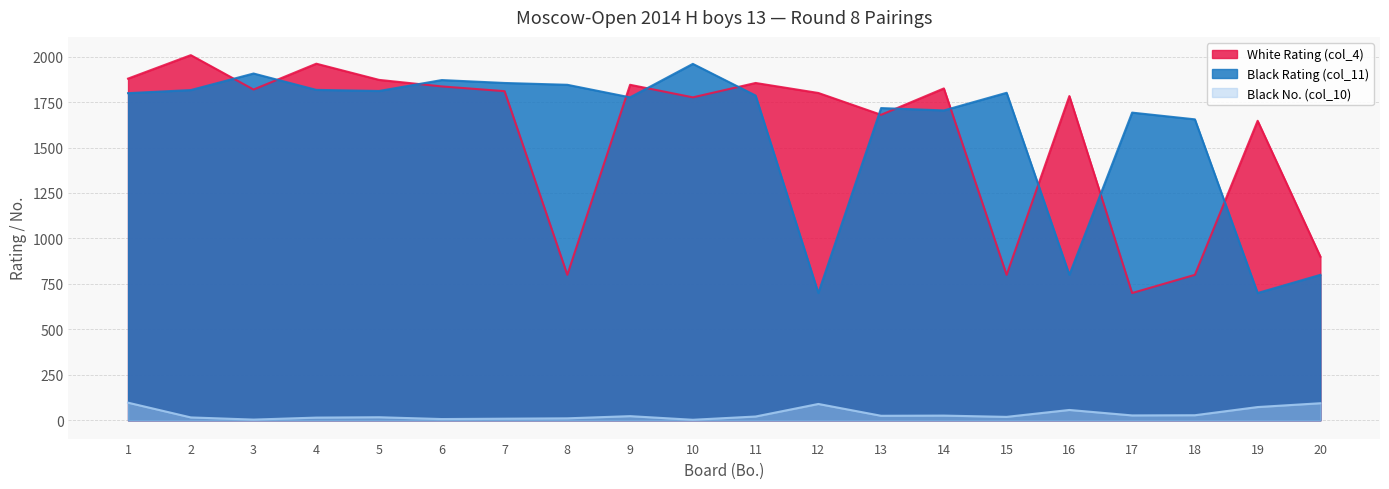

Where does the Black Rating (col_11) series first go above 1799?

2